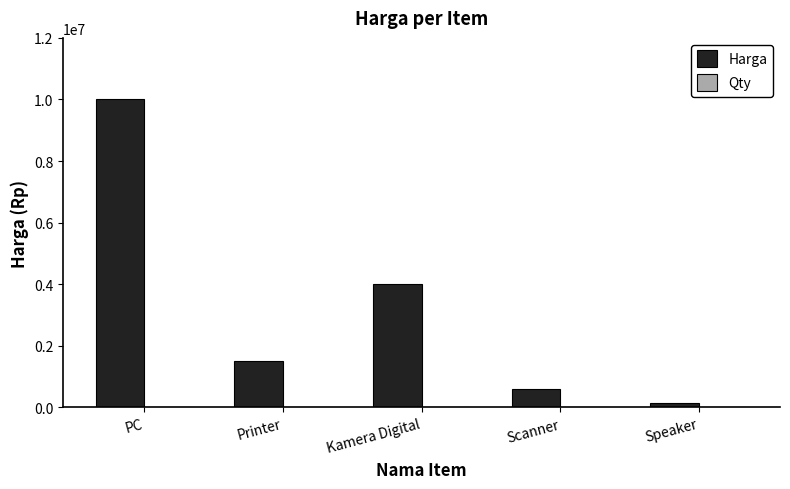

Which category has the highest value in the Harga series?

PC